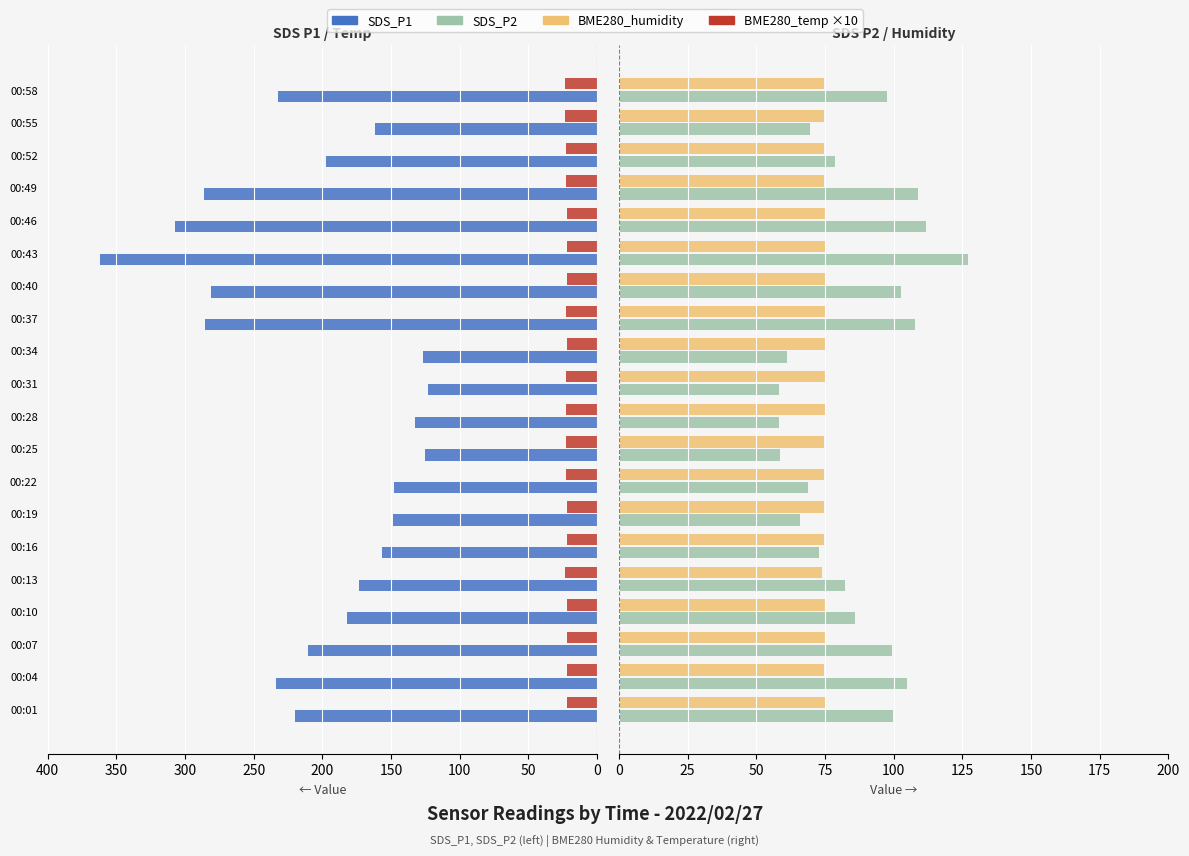

Between 00:19 and 00:46, which series saw the biggest shift?

SDS_P1